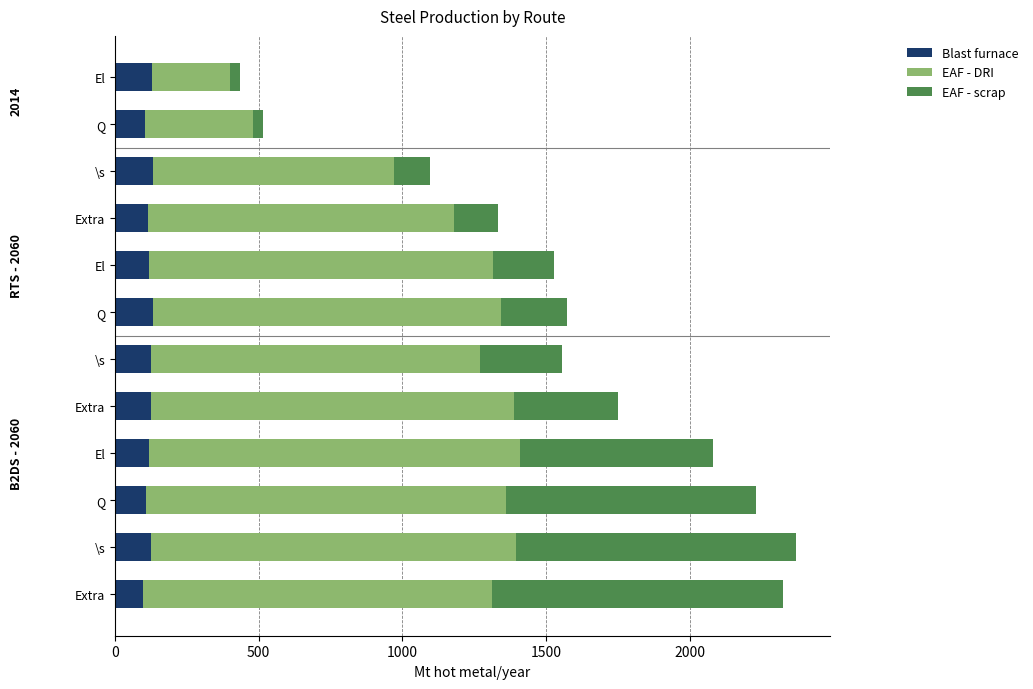

What is the average value of the EAF - scrap series?

413